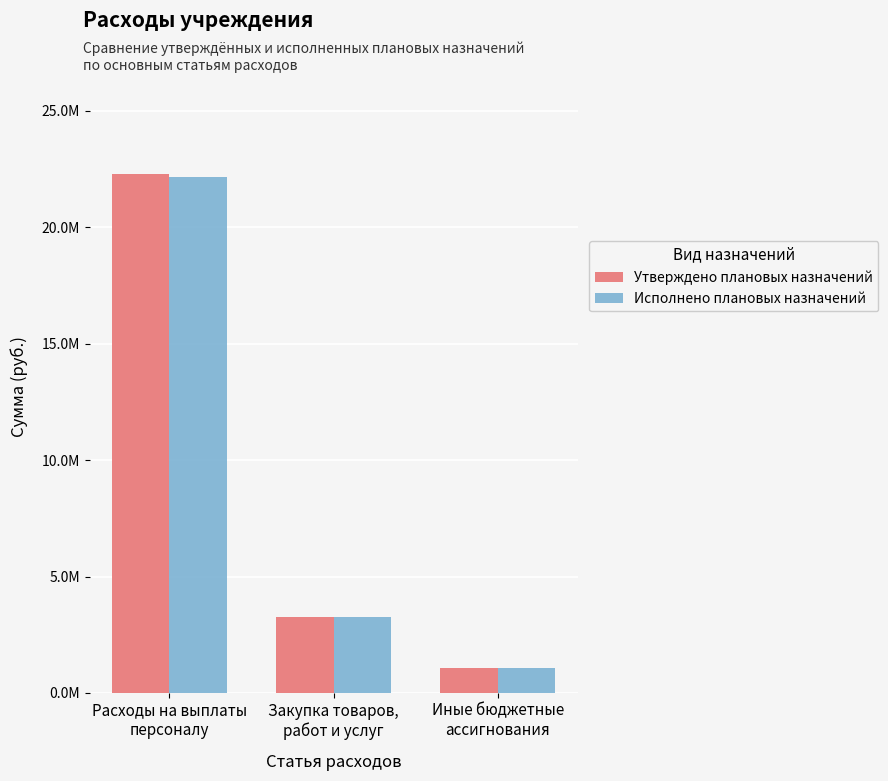

What are all the series names shown in the legend?

Утверждено плановых назначений, Исполнено плановых назначений